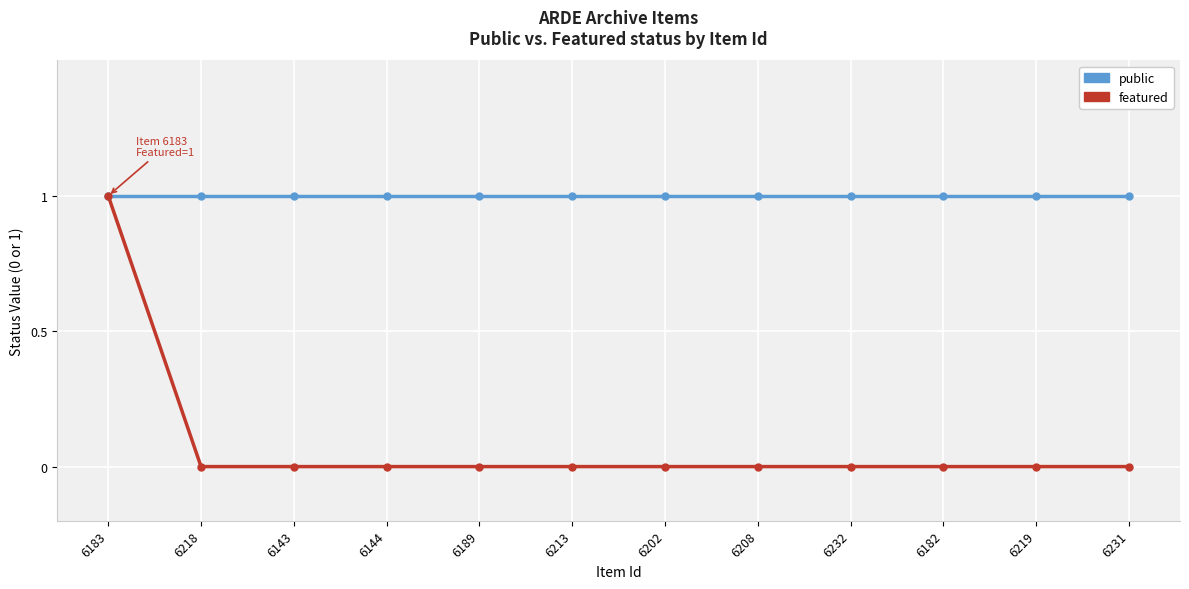

List the series in order of their overall mean, highest first.

public, featured